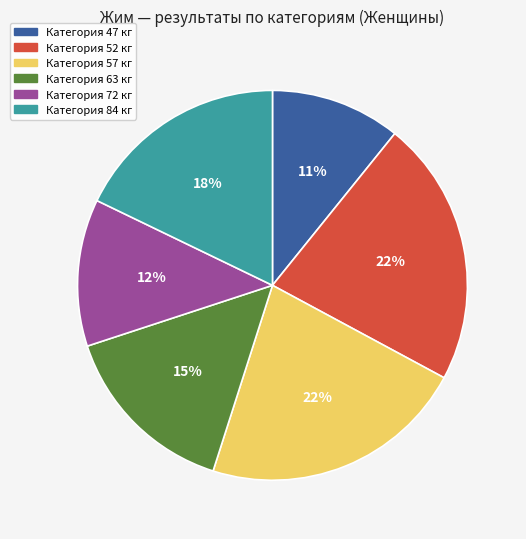

Is there a majority slice in this chart?

No